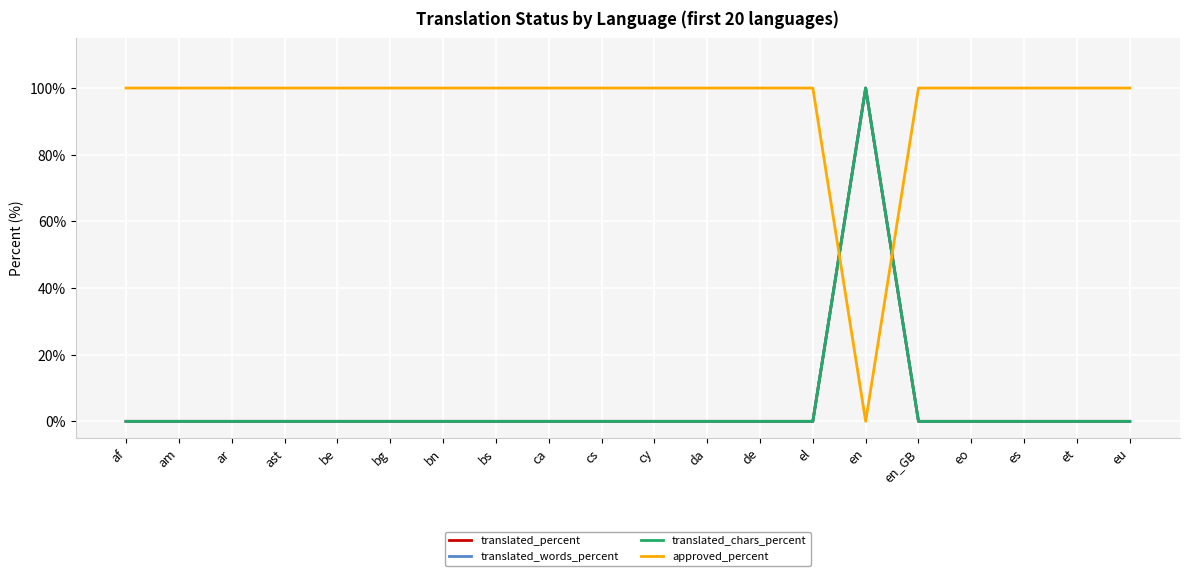

At which category does the chart reach its peak across all series?

en